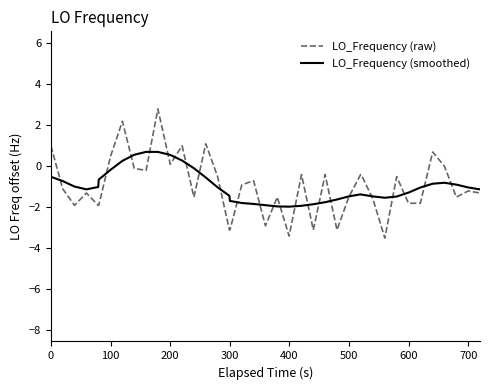

How many values in the LO_Frequency (raw) series exceed -1?

19